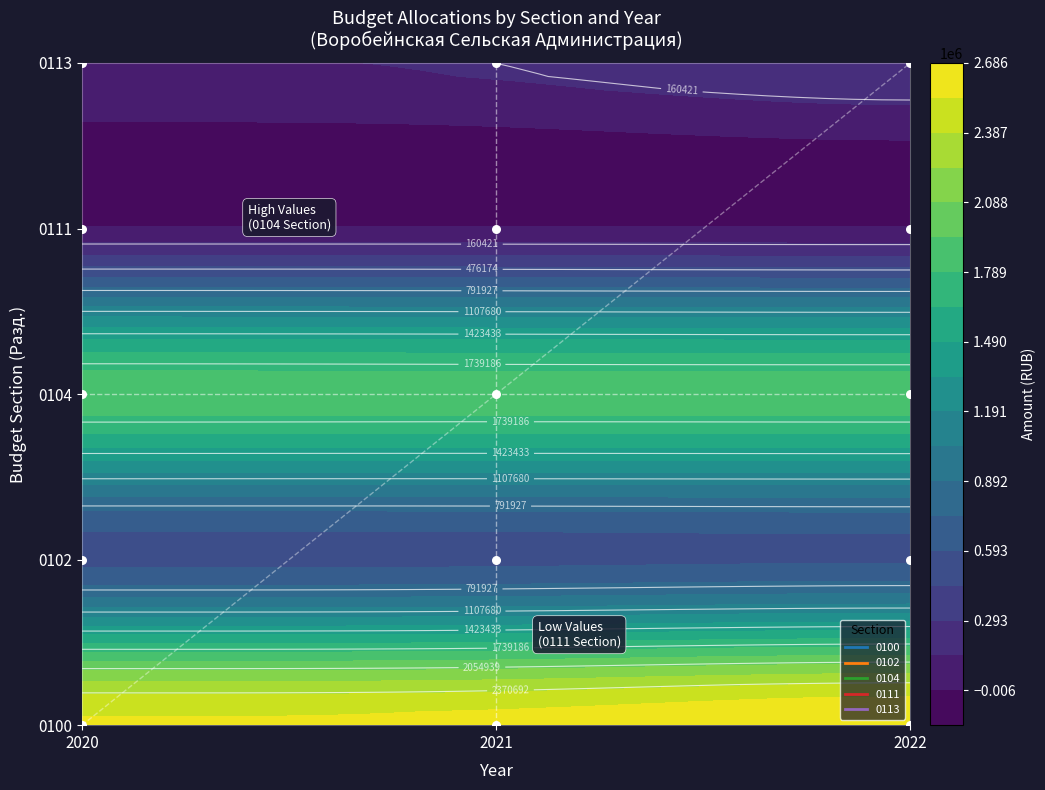

Reading left to right, list all the values displayed in this chart.

0100: 2020=2559393	2021=2585447	2022=2686445
0102: 2020=548152	2021=554480	2022=577040
0104: 2020=1863791	2021=1860343	2022=1860993
0111: 2020=10000	2021=10000	2022=10000
0113: 2020=137450	2021=160624	2022=238412